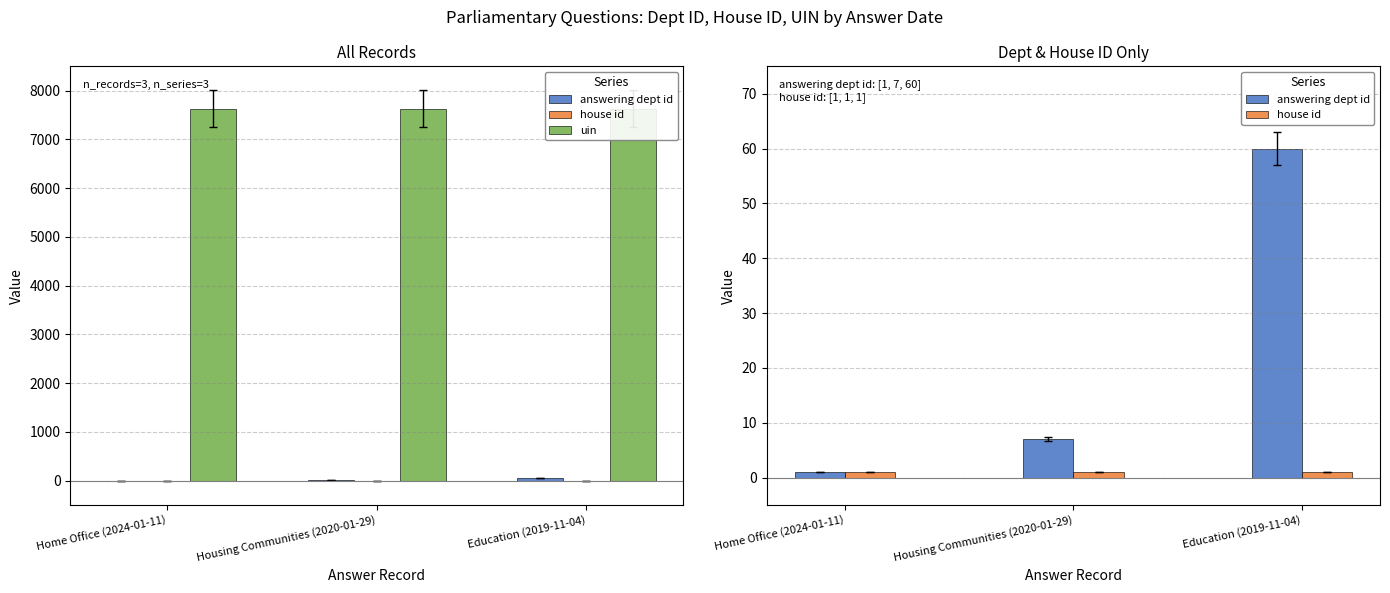

Reading right to left, what are all the values shown in this chart?

answering dept id: Education (2019-11-04)=60	Housing Communities (2020-01-29)=7	Home Office (2024-01-11)=1
house id: Education (2019-11-04)=1	Housing Communities (2020-01-29)=1	Home Office (2024-01-11)=1
uin: Education (2019-11-04)=7631	Housing Communities (2020-01-29)=7631	Home Office (2024-01-11)=7631